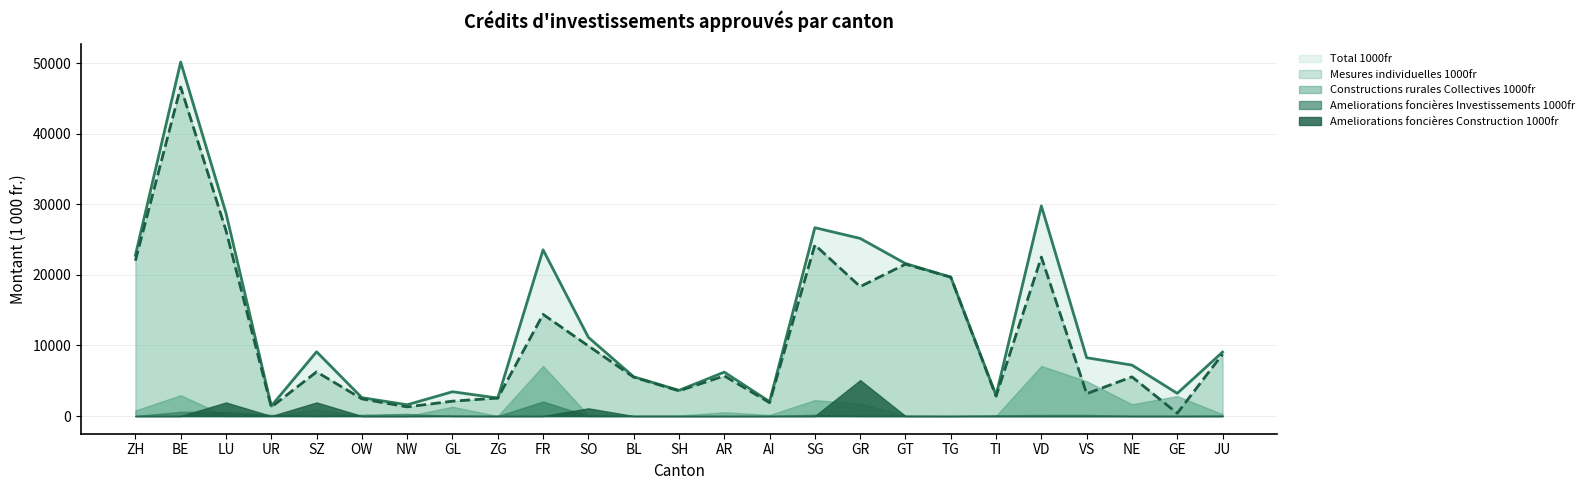

Between GR and NE, which series saw the biggest shift?

Total 1000fr